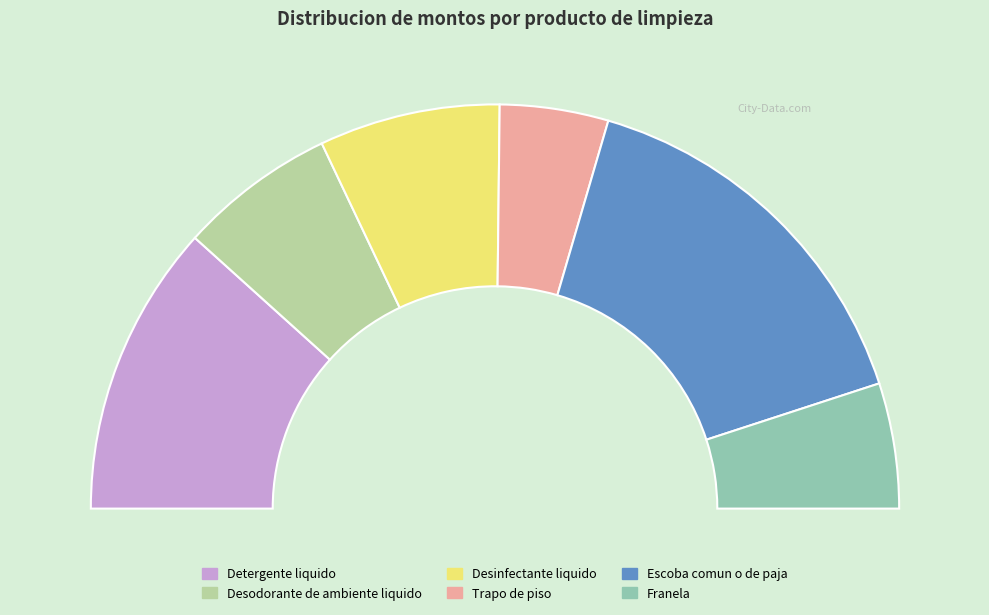

Rank the categories by value from lowest to highest.

Trapo de piso, Franela, Desodorante de ambiente liquido, Desinfectante liquido, Detergente liquido, Escoba comun o de paja